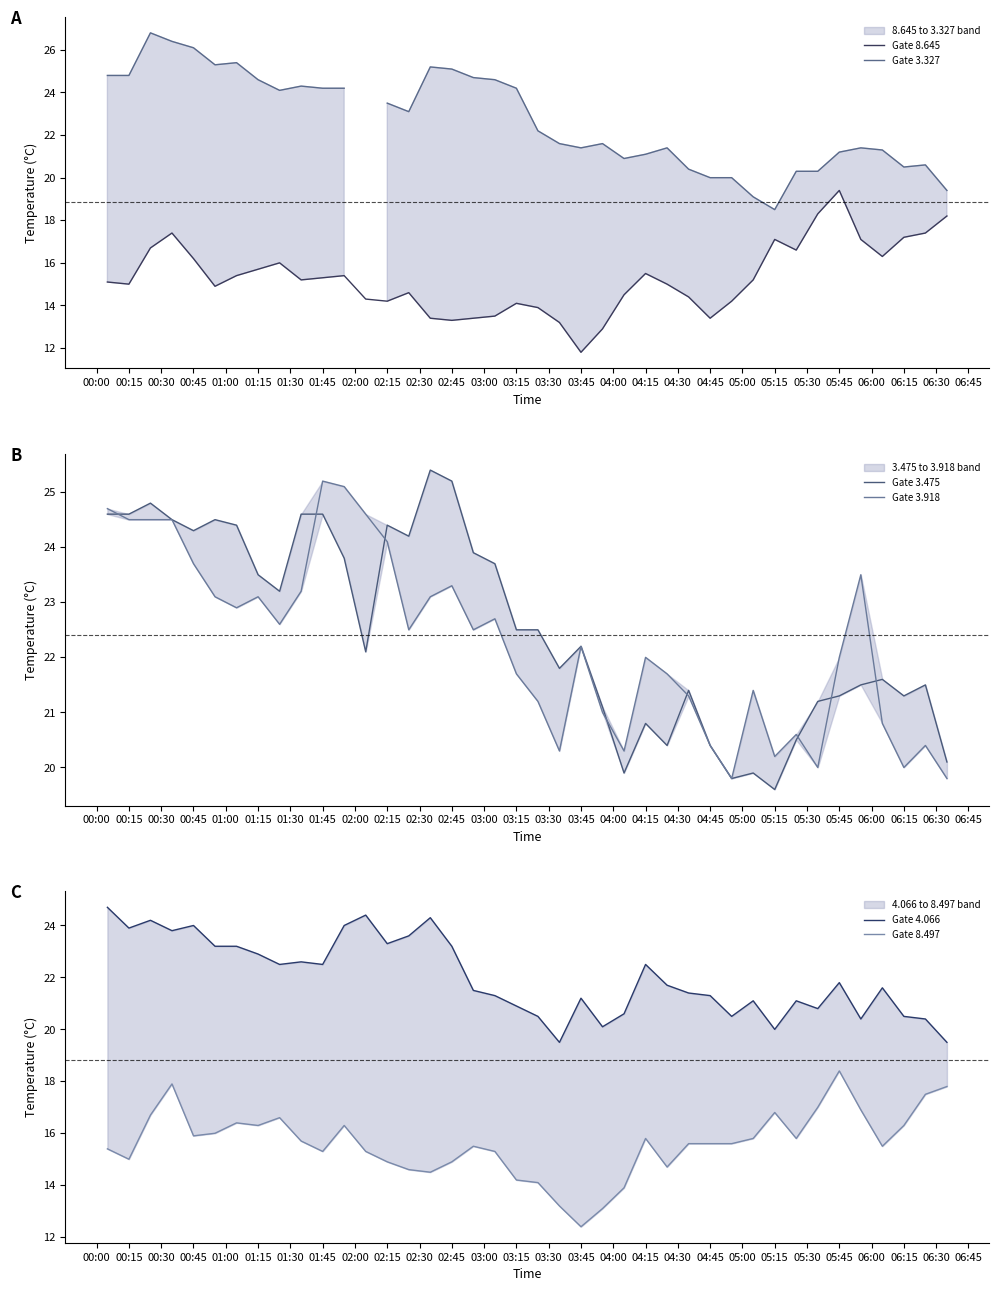

Rank the series by their maximum value, from highest to lowest.

Gate 3.327, Gate 3.475, Gate 3.918, Gate 4.066, Gate 8.645, Gate 8.497